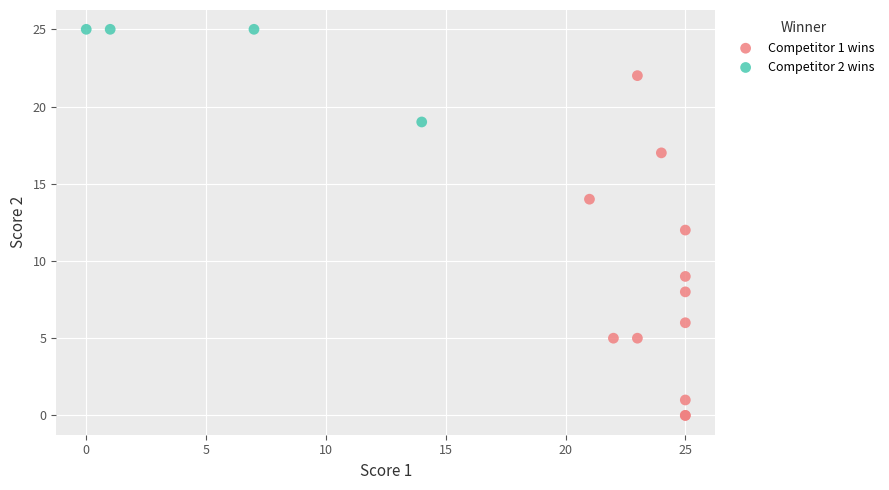

Which series reaches the minimum Y coordinate?

Competitor 1 wins